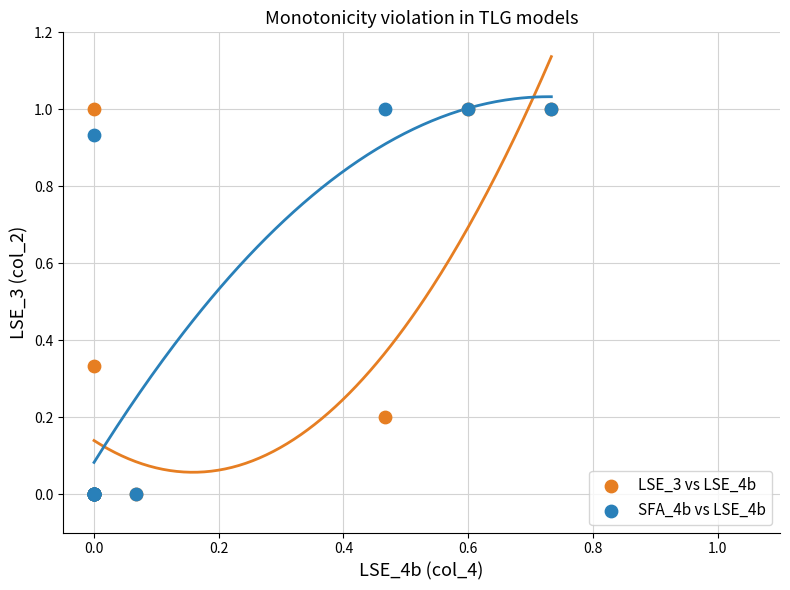

What are all the series names shown in the legend?

LSE_3 vs LSE_4b, SFA_4b vs LSE_4b